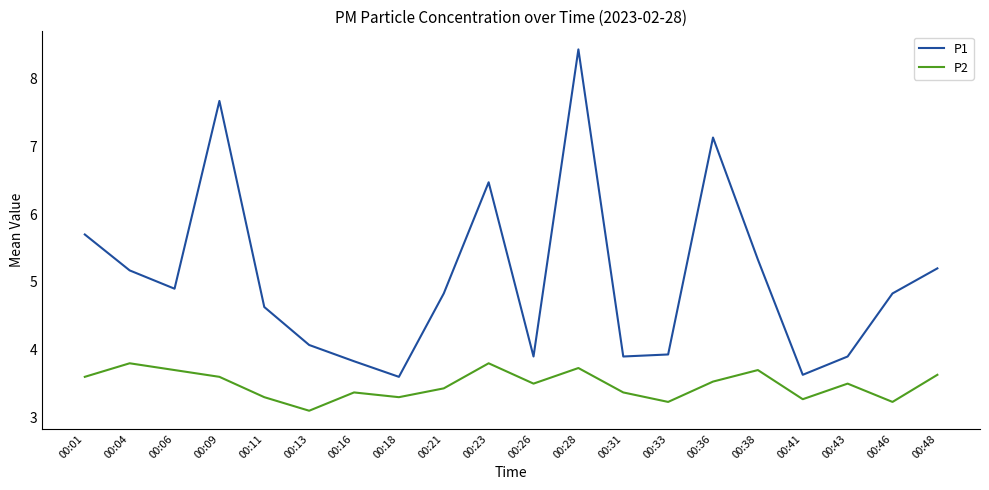

Does the chart have visible grid lines?

No